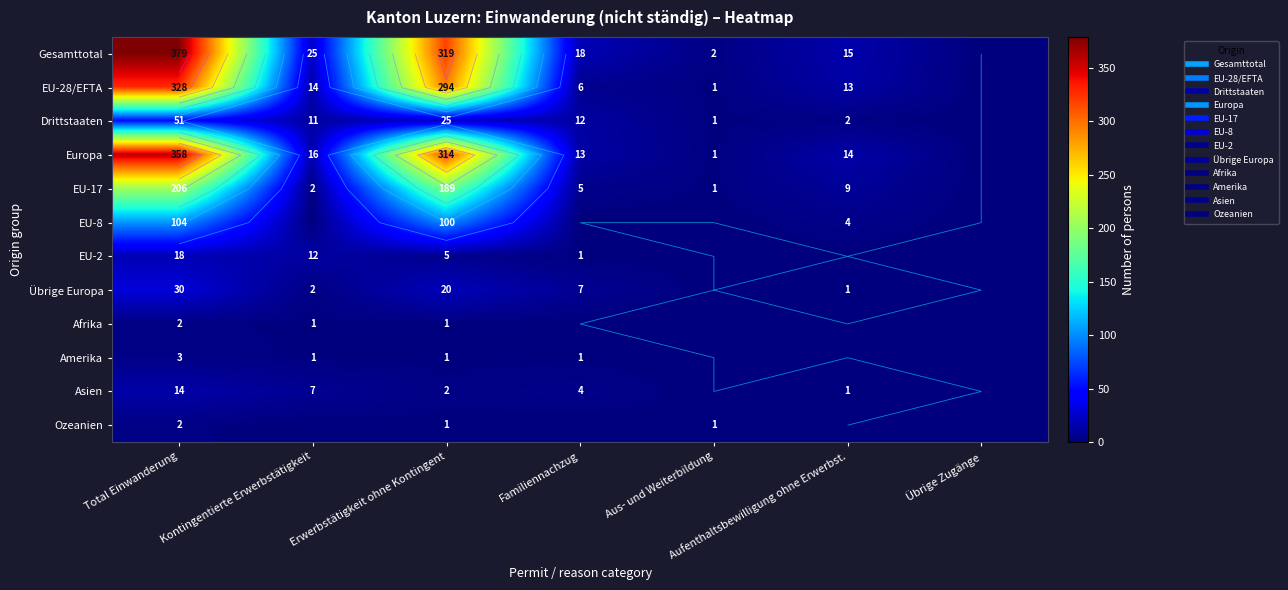

The Gesamttotal series shows 578 at Total Einwanderung. True or false?

False